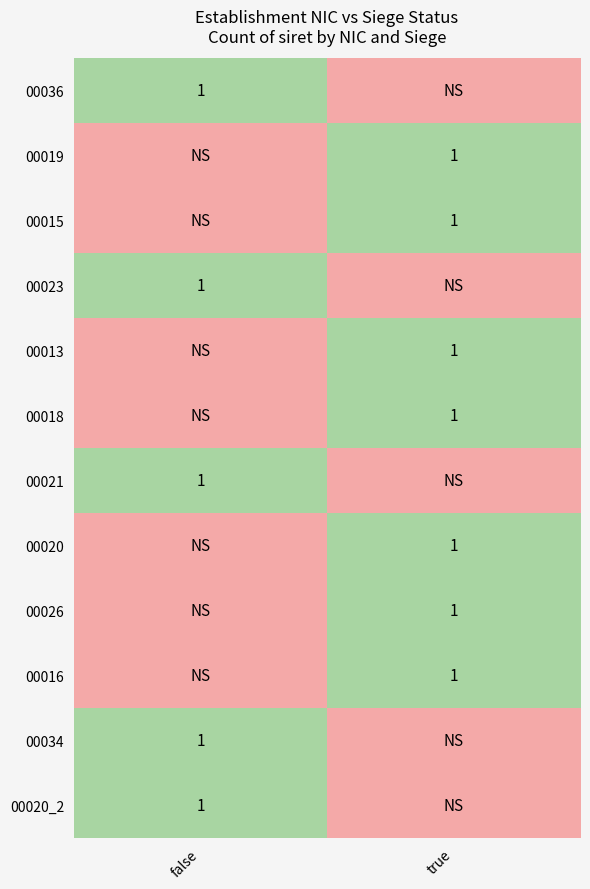

How many categories are shown in the chart?

2